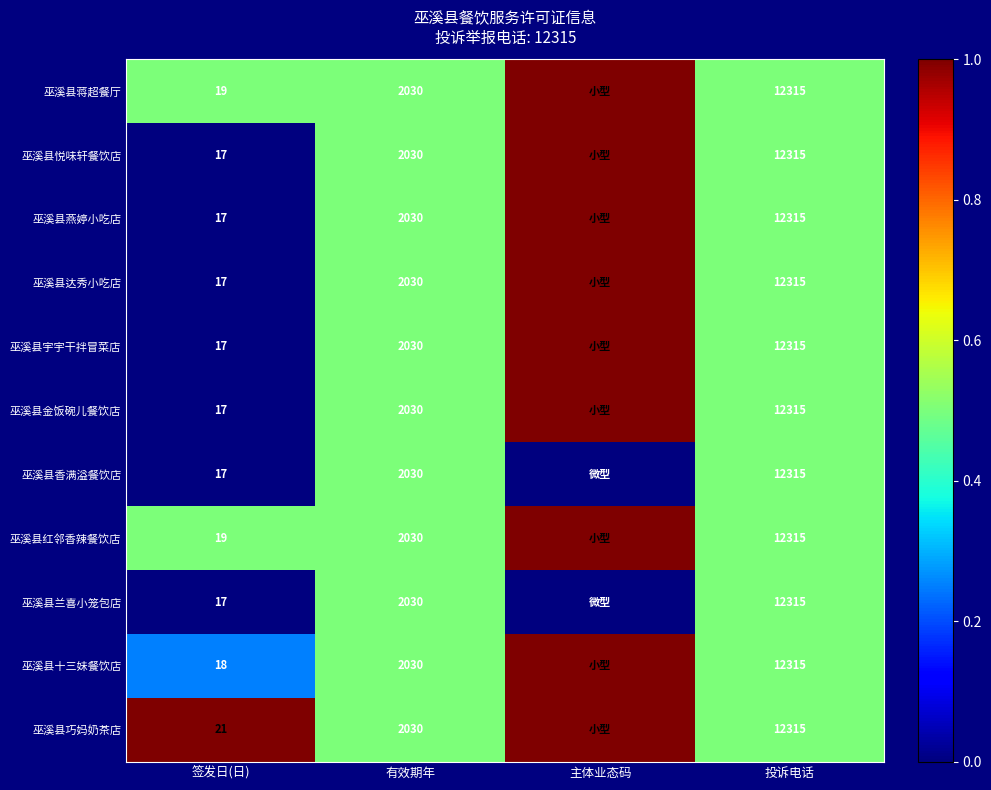

True or false: 巫溪县兰喜小笼包店 has a value of 0.3 at 签发日(日).

False